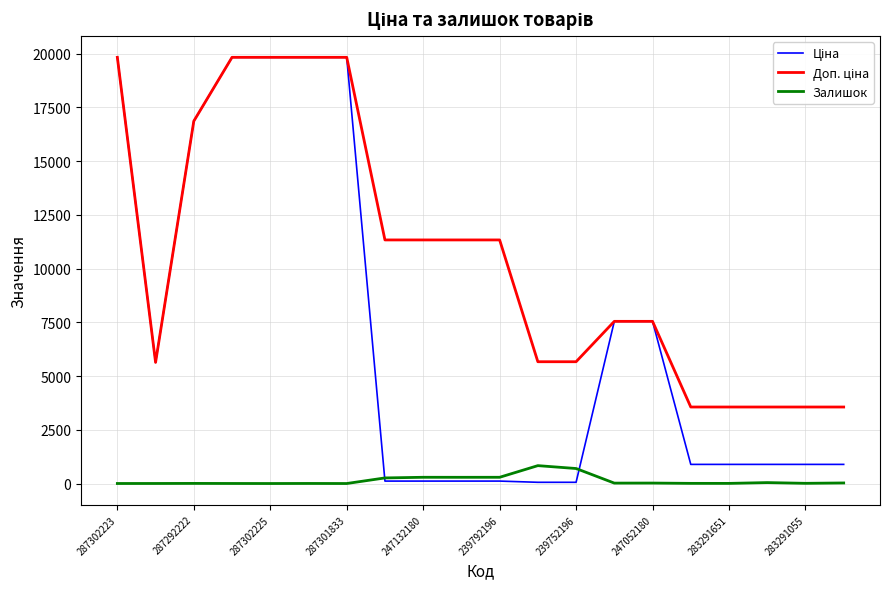

What is the maximum value shown in the chart?

19831.1